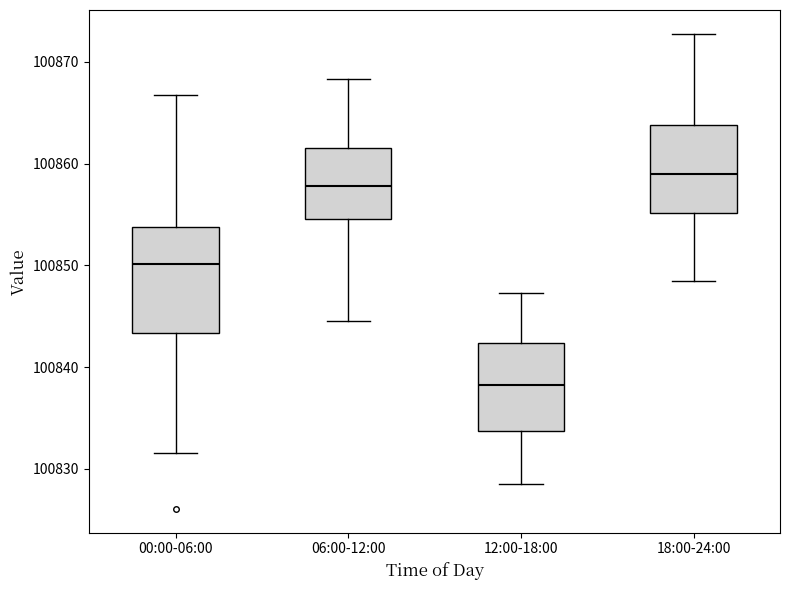

Where does the upper whisker of the box for 12:00-18:00 end on the y-axis? The values are not printed on the chart, so give them approximately, as read against the axis.

100847